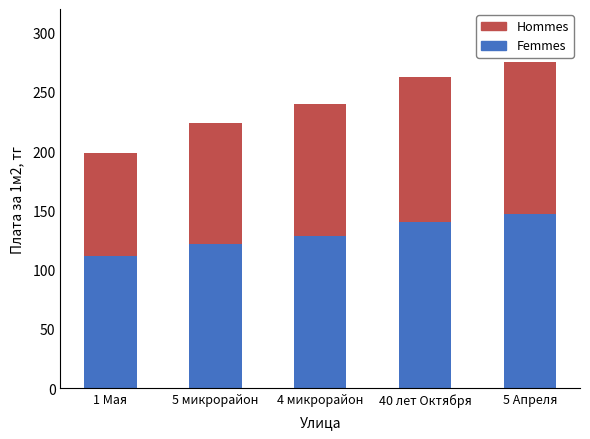

Are the bars horizontal?

No